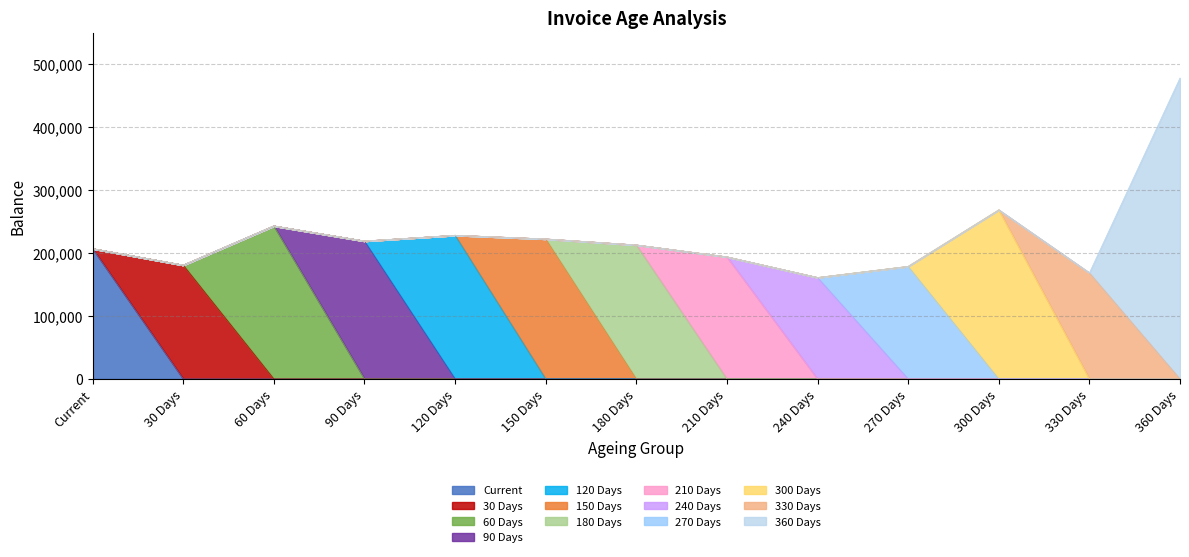

Which label corresponds to the largest value in the chart?

360 Days